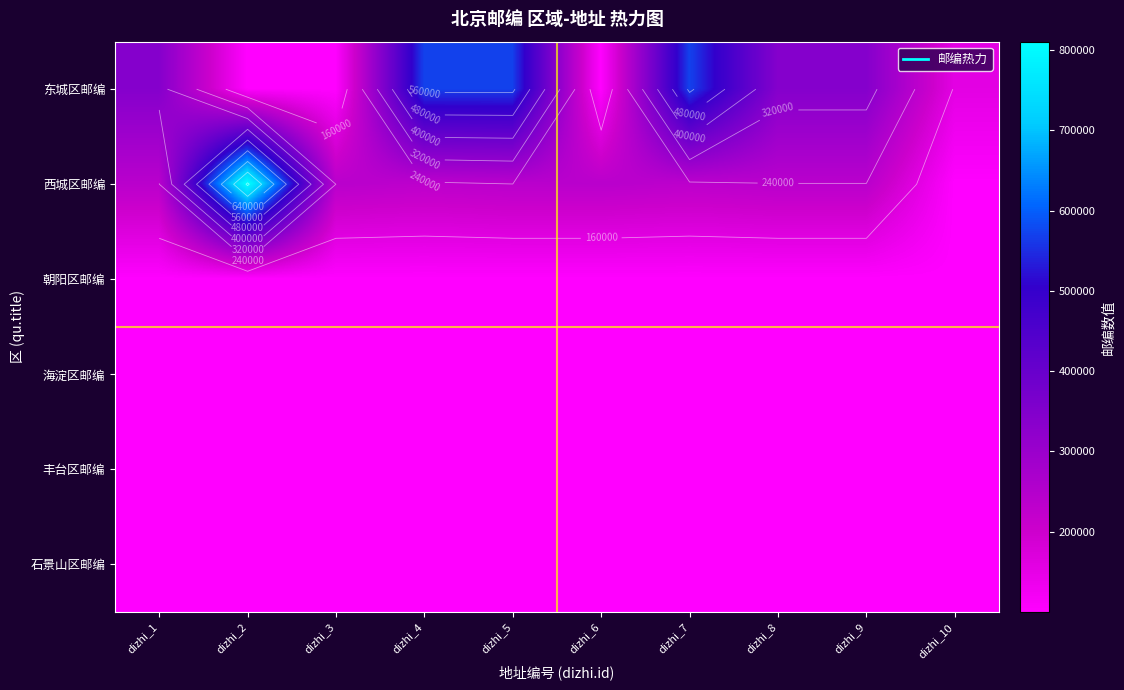

At how many categories does at least one series exceed 154297?

10